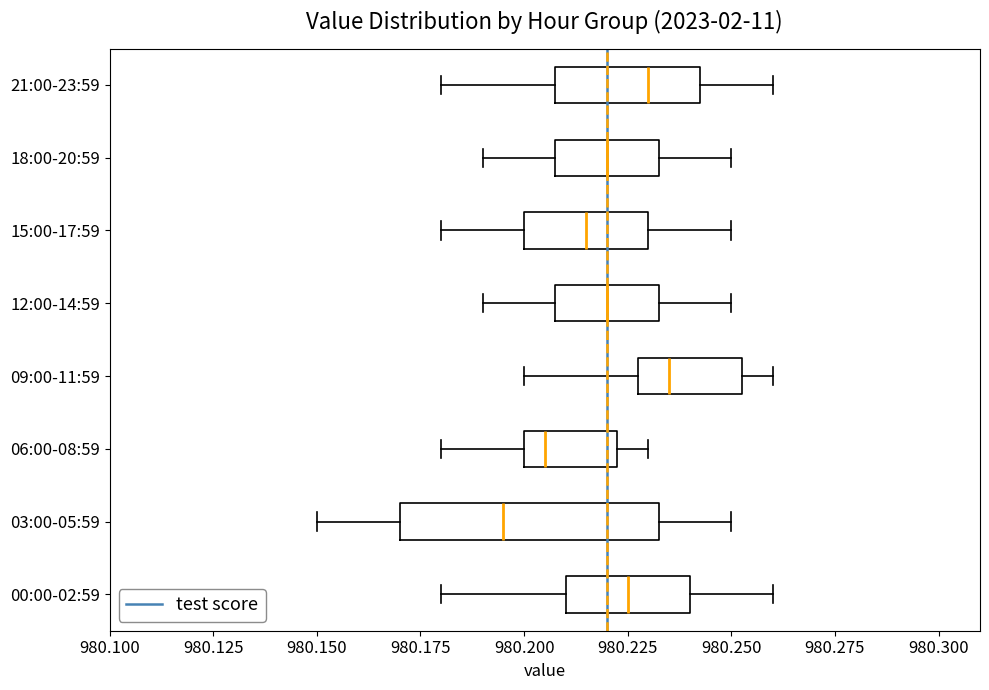

Reading bottom to top, transcribe this box plot: for each box, give where its median line is, the range the box spans, and where its two whiskers end, as read against the x-axis. The values are not printed on the chart, so give them approximately, as read against the axis.

00:00-02:59: median 980.225, box 980.210 to 980.240, whiskers 980.180 to 980.260
03:00-05:59: median 980.195, box 980.170 to 980.235, whiskers 980.150 to 980.250
06:00-08:59: median 980.205, box 980.200 to 980.225, whiskers 980.180 to 980.230
09:00-11:59: median 980.235, box 980.230 to 980.255, whiskers 980.200 to 980.260
12:00-14:59: median 980.220, box 980.210 to 980.235, whiskers 980.190 to 980.250
15:00-17:59: median 980.215, box 980.200 to 980.230, whiskers 980.180 to 980.250
18:00-20:59: median 980.220, box 980.210 to 980.235, whiskers 980.190 to 980.250
21:00-23:59: median 980.230, box 980.210 to 980.245, whiskers 980.180 to 980.260